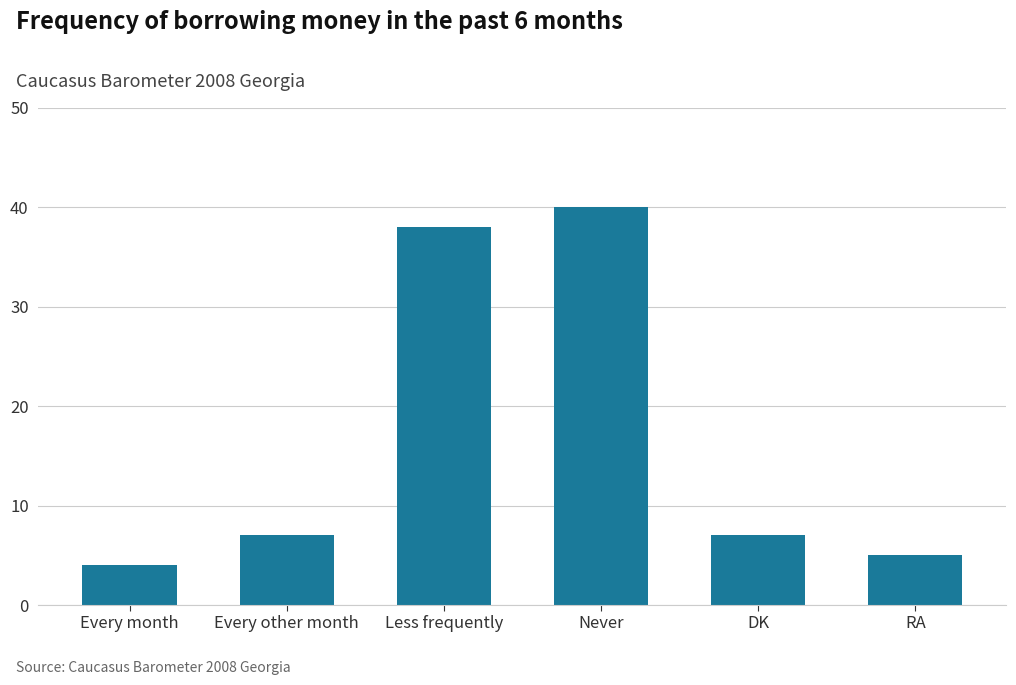

Between Less frequently and Every other month, which is larger?

Less frequently